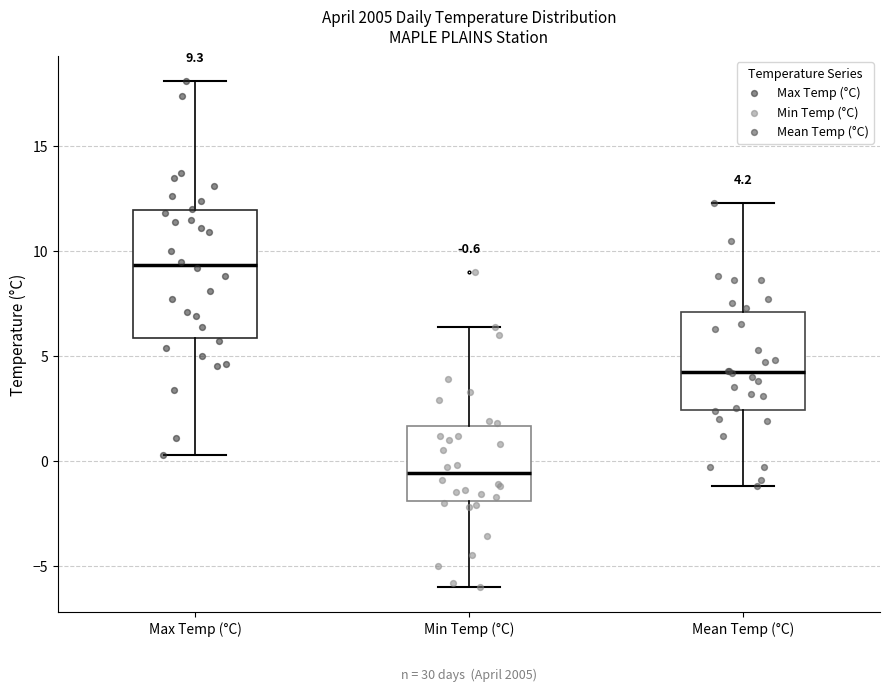

Which box is the tallest, from its lower edge to its upper edge?

Max Temp (°C)